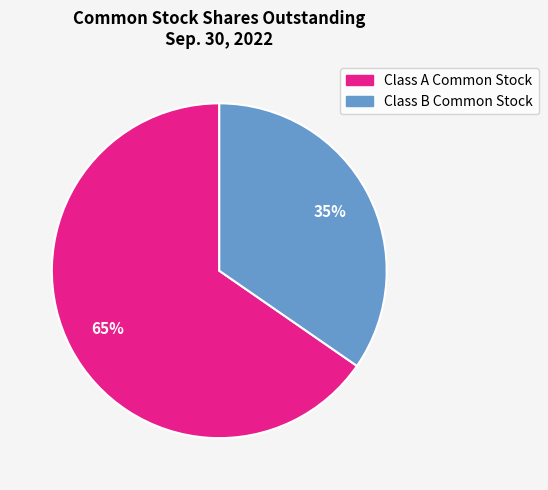

Which slice represents more than half of the pie?

Class A Common Stock